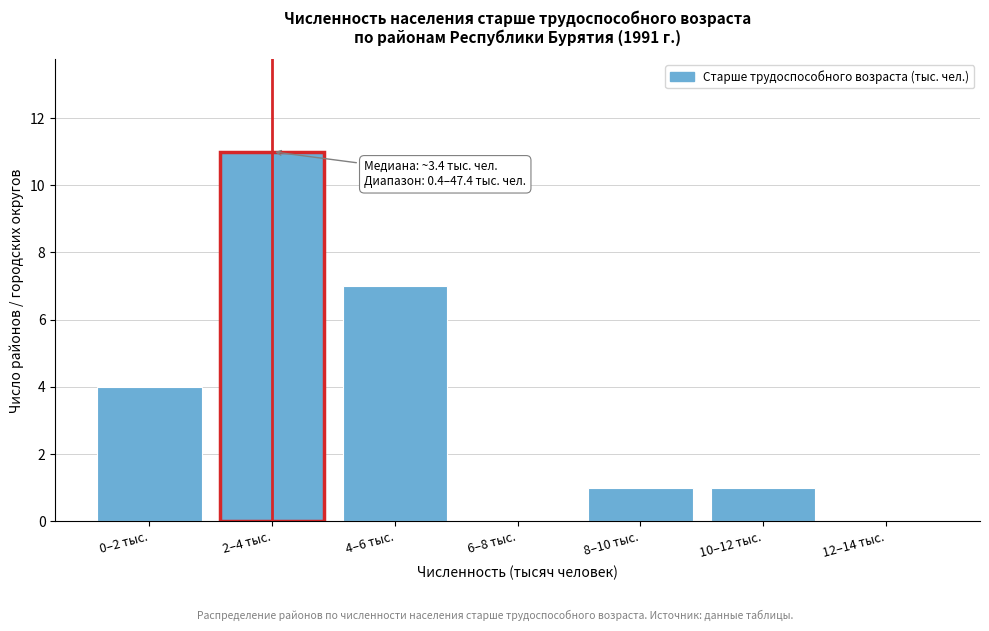

Reading left to right, list all the values displayed in this chart.

0–2 тыс.=4	2–4 тыс.=11	4–6 тыс.=7	6–8 тыс.=0	8–10 тыс.=1	10–12 тыс.=1	12–14 тыс.=0